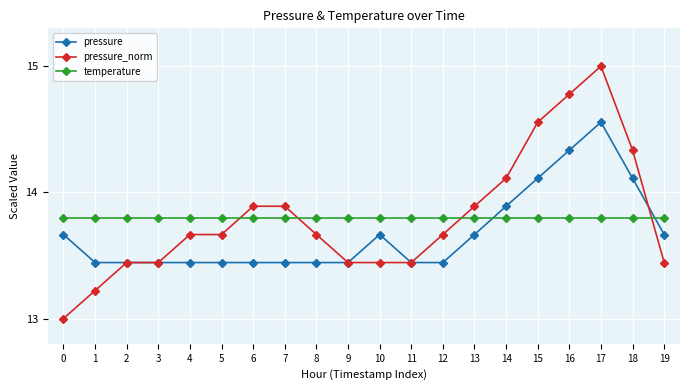

What are all the series names shown in the legend?

pressure, pressure_norm, temperature